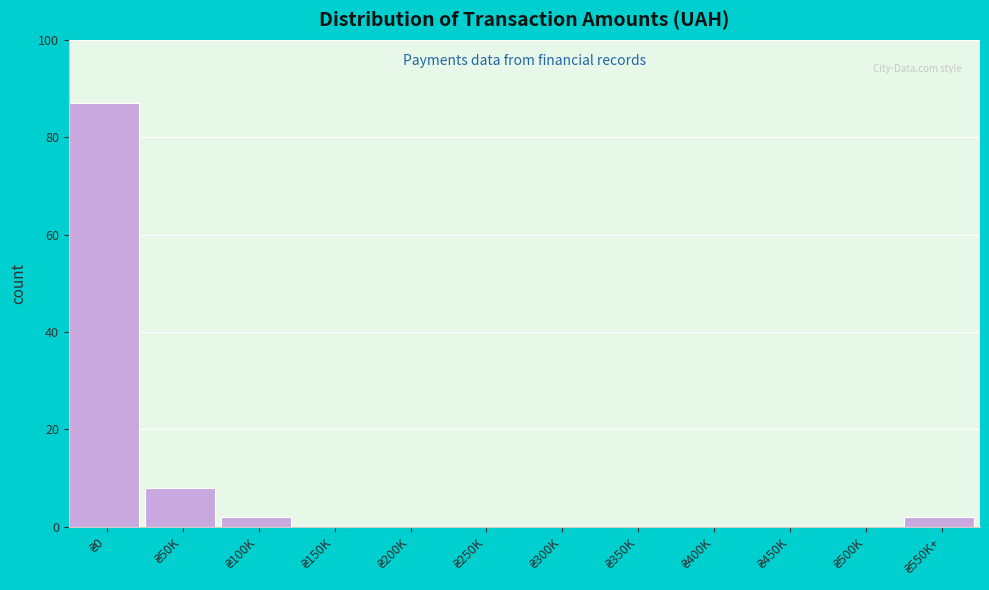

What is the greatest value displayed?

87